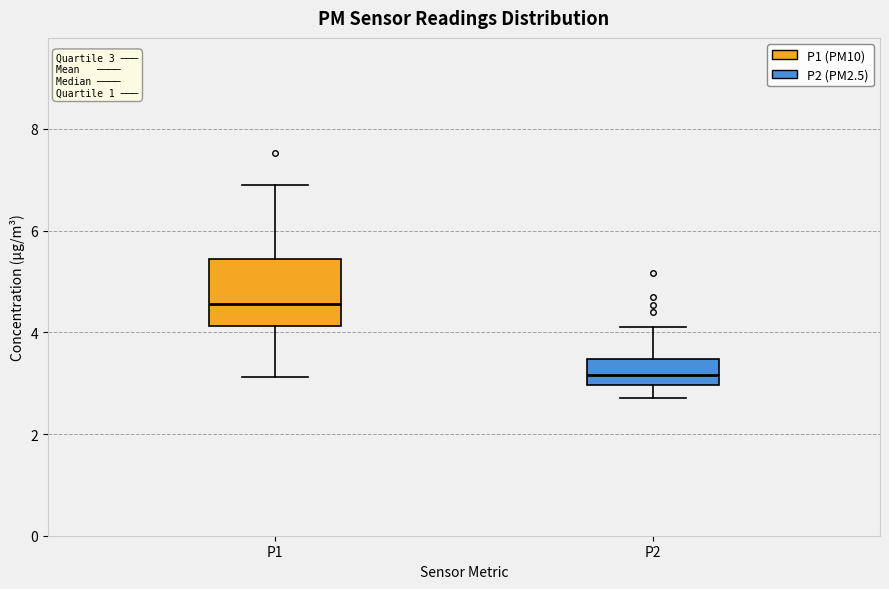

Which box's median line is the highest?

P1